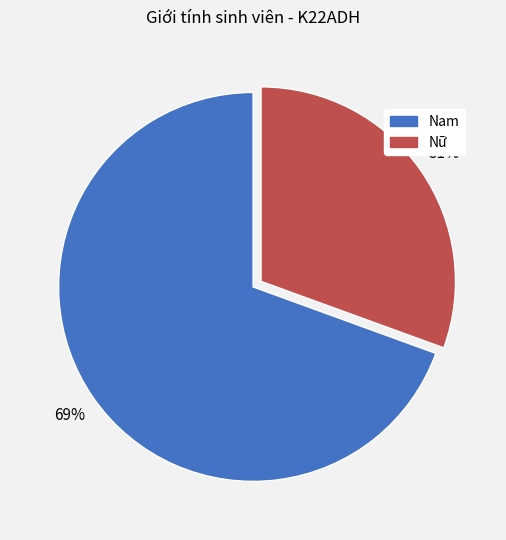

The Nữ slice represents 25% of the pie. True or false?

False